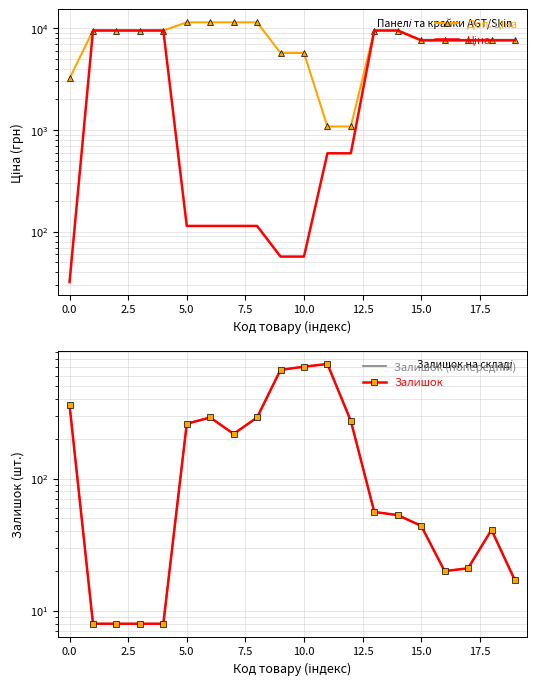

Is it true that Залишок equals 563.7 at 0.0?

False